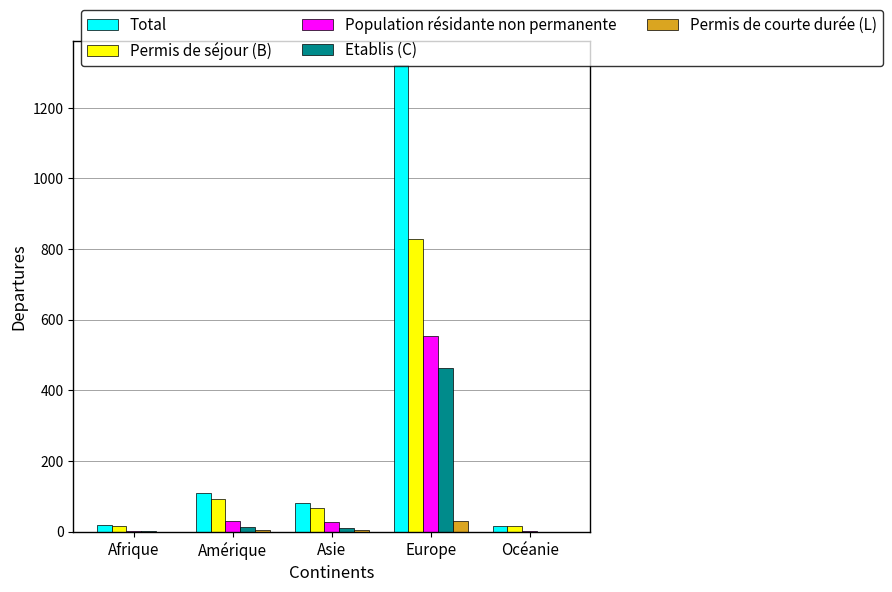

What is the maximum value for Permis de courte durée (L)?

31